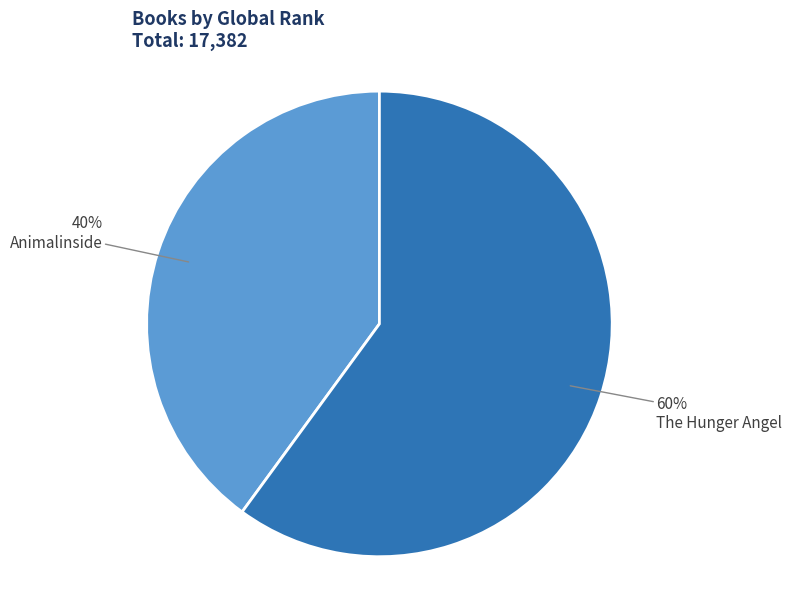

To the nearest percent, what is the difference between the largest and smallest slice percentages?

20%